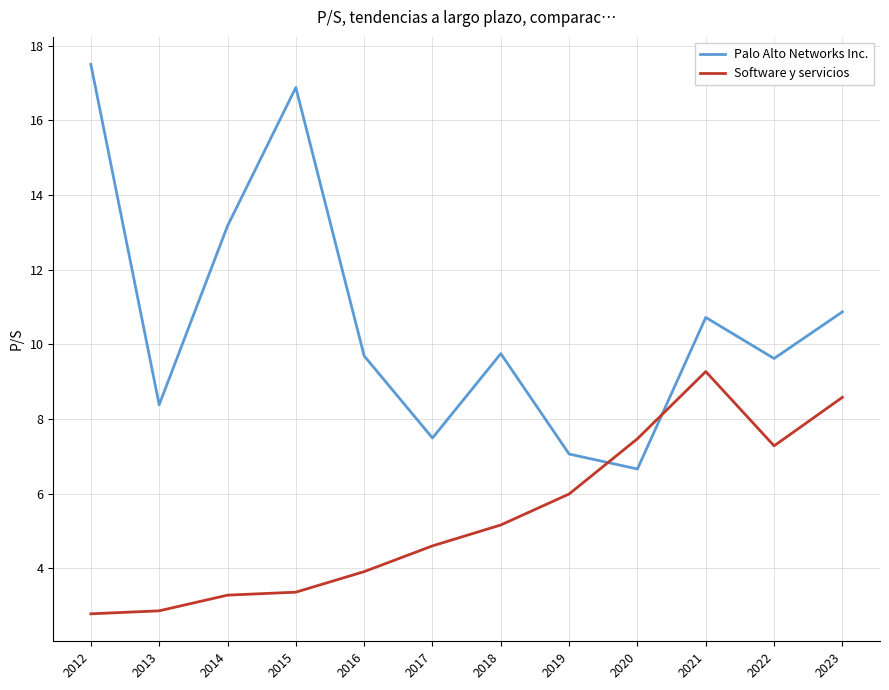

What is the difference between the highest and lowest values at 2012?

14.7